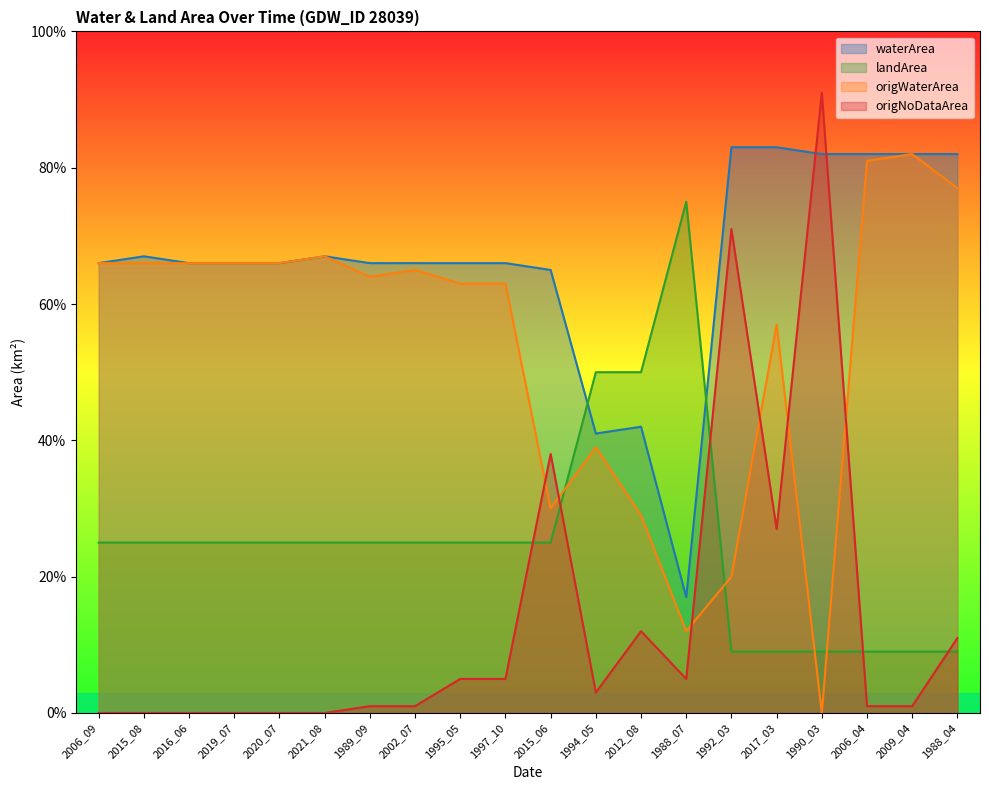

What is the difference between the second highest and minimum values in the origWaterArea series?

0.8